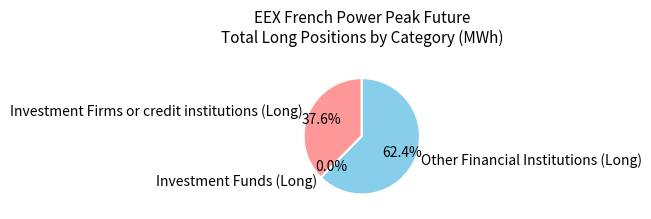

To the nearest percent, what is the difference between the Other Financial Institutions (Long) and Investment Firms or credit institutions (Long) slice percentages?

25%